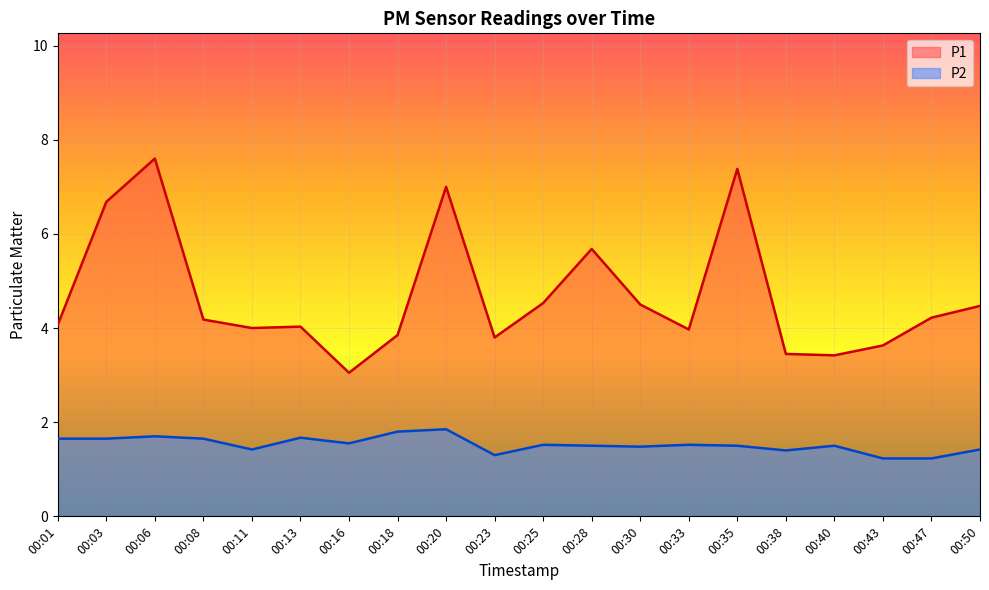

What is the difference between the P2 values at 00:01 and 00:28?

0.1